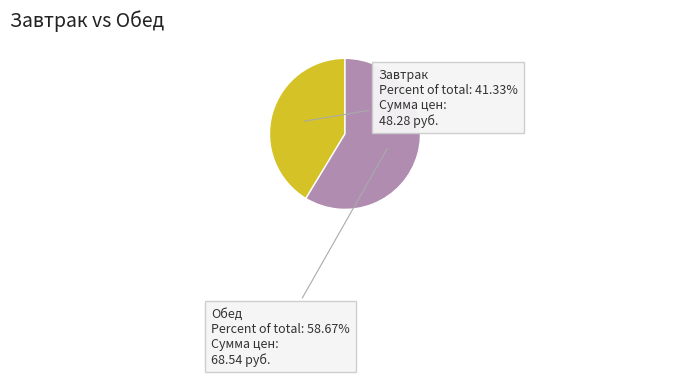

Is there any slice that represents more than half of the pie?

Yes